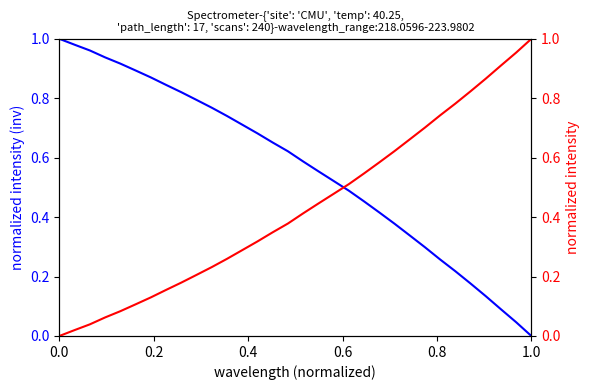

Between 16 and 22, which series saw the biggest shift?

normalized (inv)